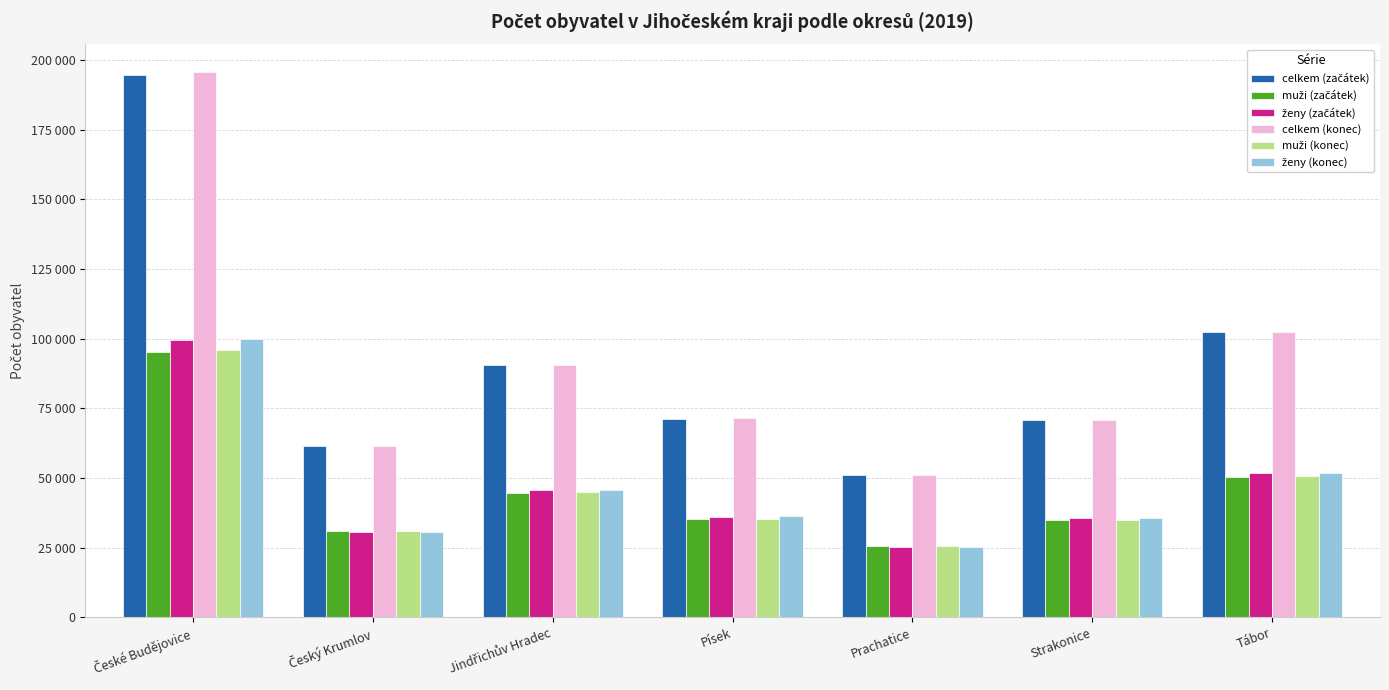

Rank the series at Český Krumlov from highest to lowest value.

celkem (konec), celkem (začátek), muži (konec), muži (začátek), ženy (konec), ženy (začátek)